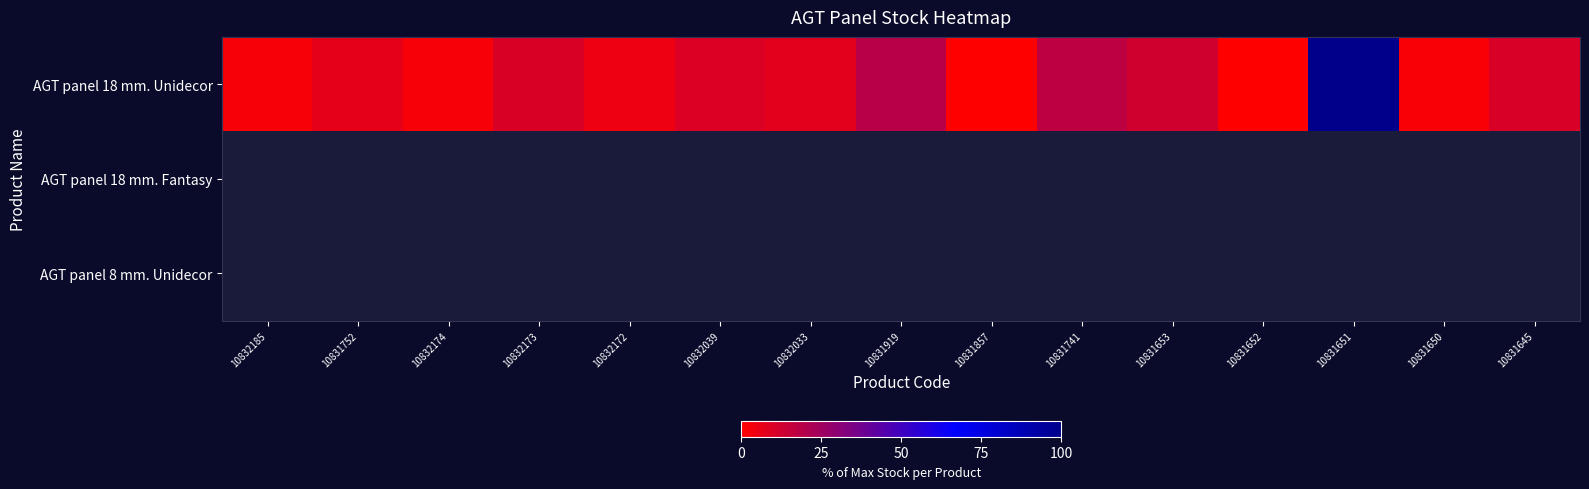

Which category has the lowest value in the AGT panel 18 mm. Unidecor series?

10831857